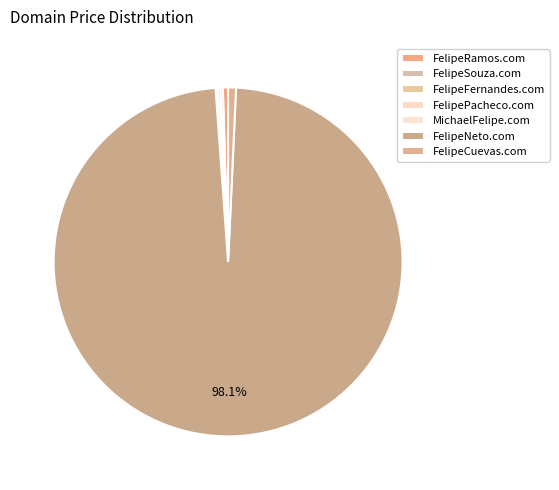

The FelipeFernandes.com slice represents 0% of the pie. True or false?

True